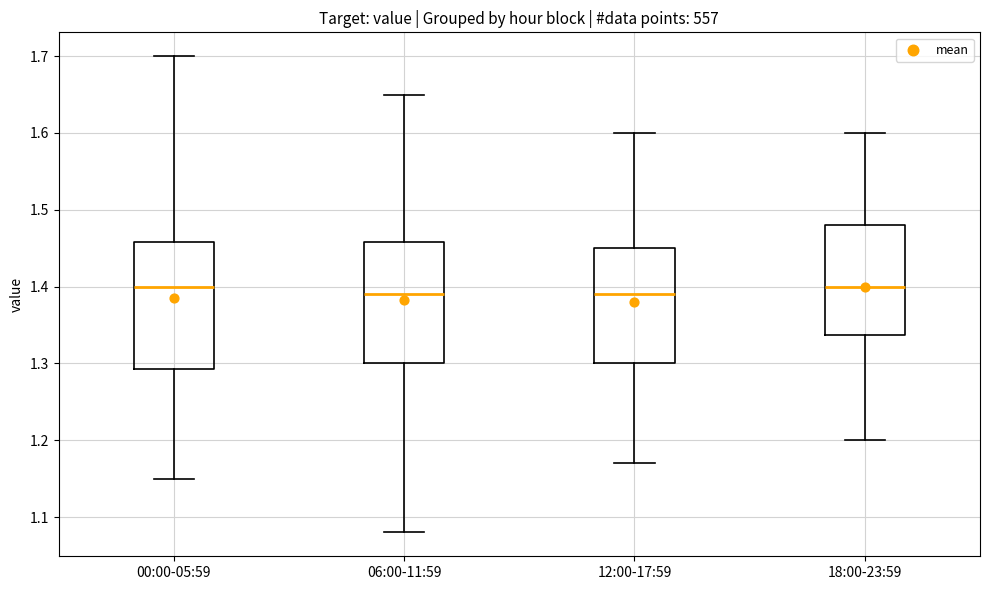

Reading left to right, read every box against the y-axis: the position of its median line, the range the box covers, and the ends of its whiskers. The values are not printed on the chart, so give them approximately, as read against the axis.

00:00-05:59: median 1.40, box 1.29 to 1.46, whiskers 1.15 to 1.70
06:00-11:59: median 1.39, box 1.30 to 1.46, whiskers 1.08 to 1.65
12:00-17:59: median 1.39, box 1.30 to 1.45, whiskers 1.17 to 1.60
18:00-23:59: median 1.40, box 1.34 to 1.48, whiskers 1.20 to 1.60